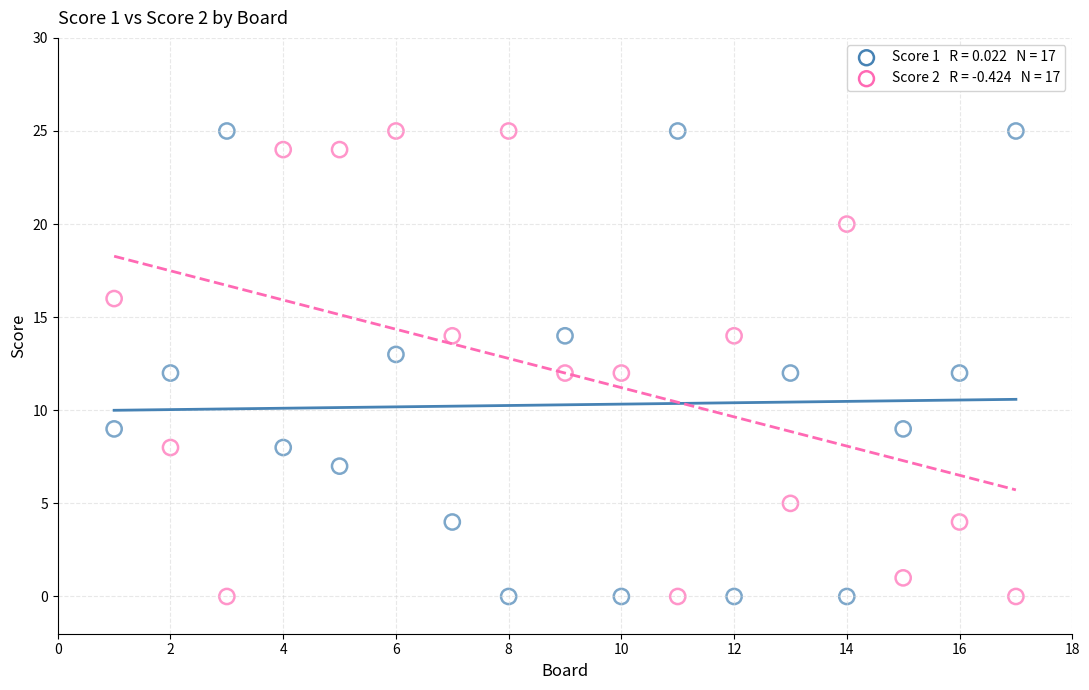

Across all data points, what is the range of X values (max minus min)?

16